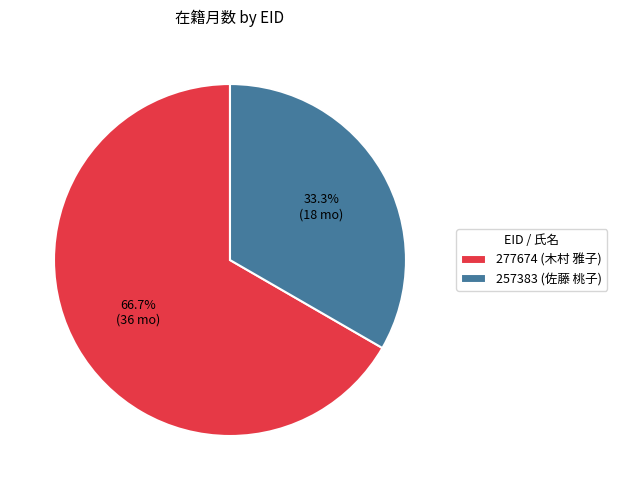

How many slices are in this pie chart?

2